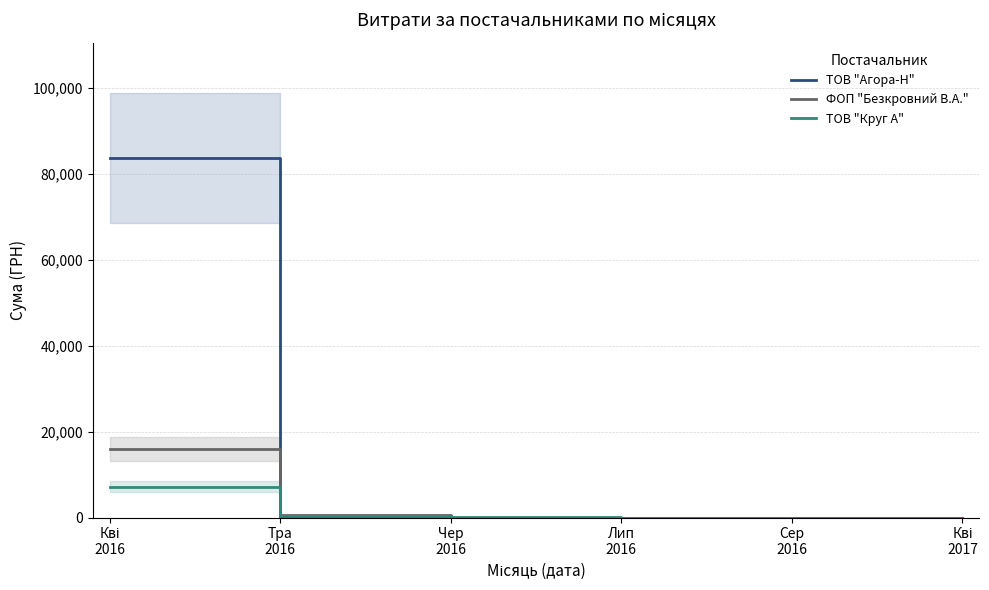

What is the label of the 1st point from the left?

Кві
2016